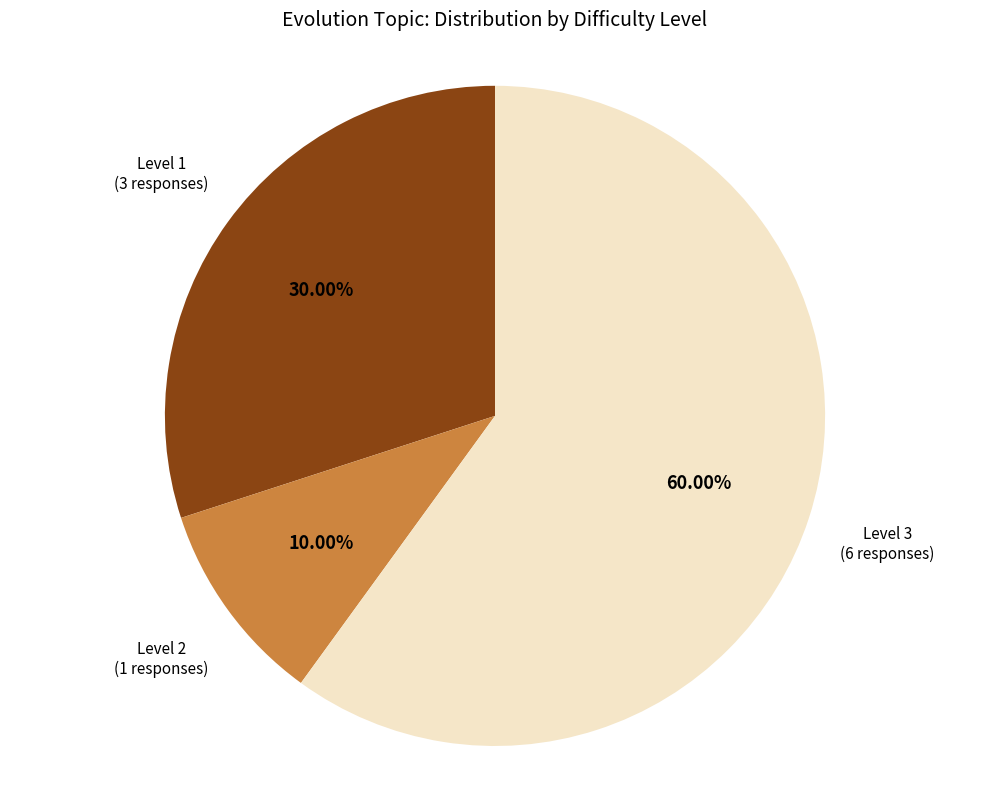

Is there a majority slice in this chart?

Yes